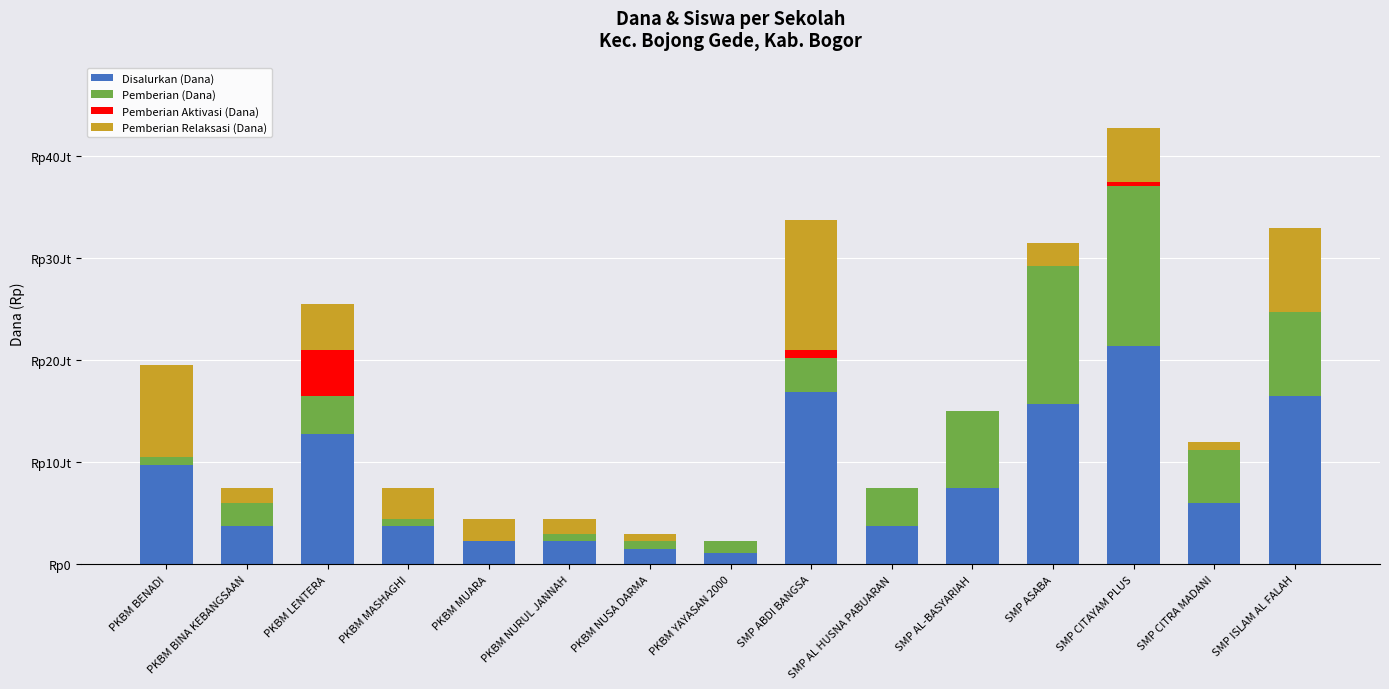

What is the average value of the Pemberian Aktivasi (Dana) series?

375000